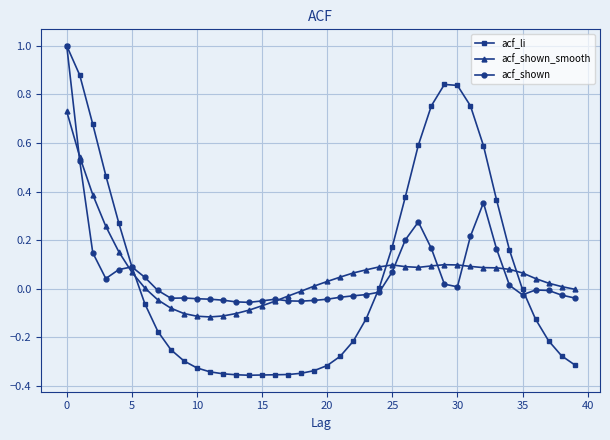

What is the difference between the maximum and second lowest values in the acf_li series?

1.4